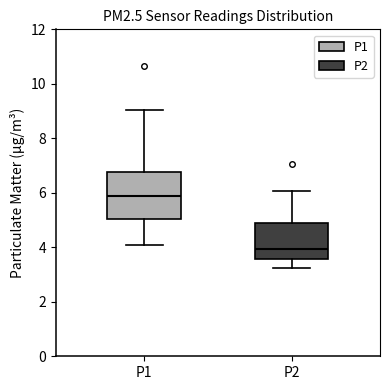

Reading left to right, read every box against the y-axis: the position of its median line, the range the box covers, and the ends of its whiskers. The values are not printed on the chart, so give them approximately, as read against the axis.

P1: median 5.8, box 5.0 to 6.8, whiskers 4.0 to 9.0
P2: median 4.0, box 3.6 to 4.8, whiskers 3.2 to 6.0